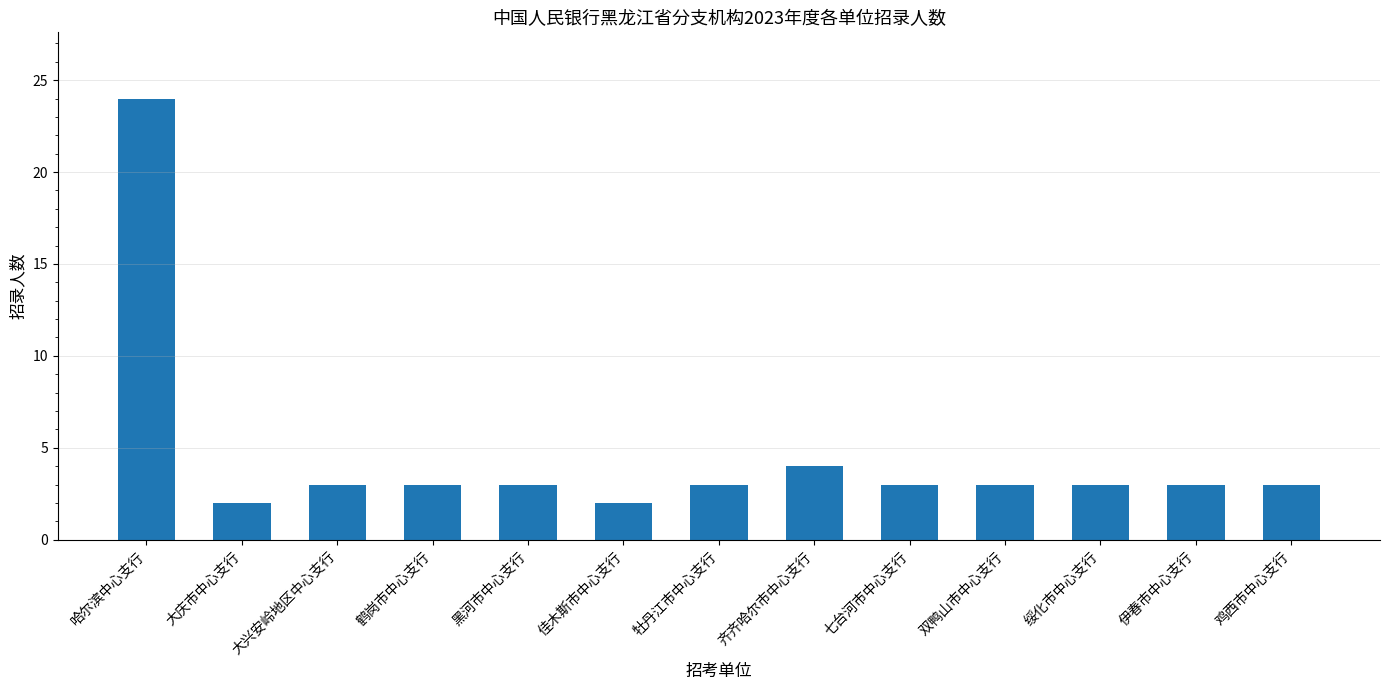

Reading right to left, transcribe all the data shown in this chart.

3	3	3	3	3	4	3	2	3	3	3	2	24